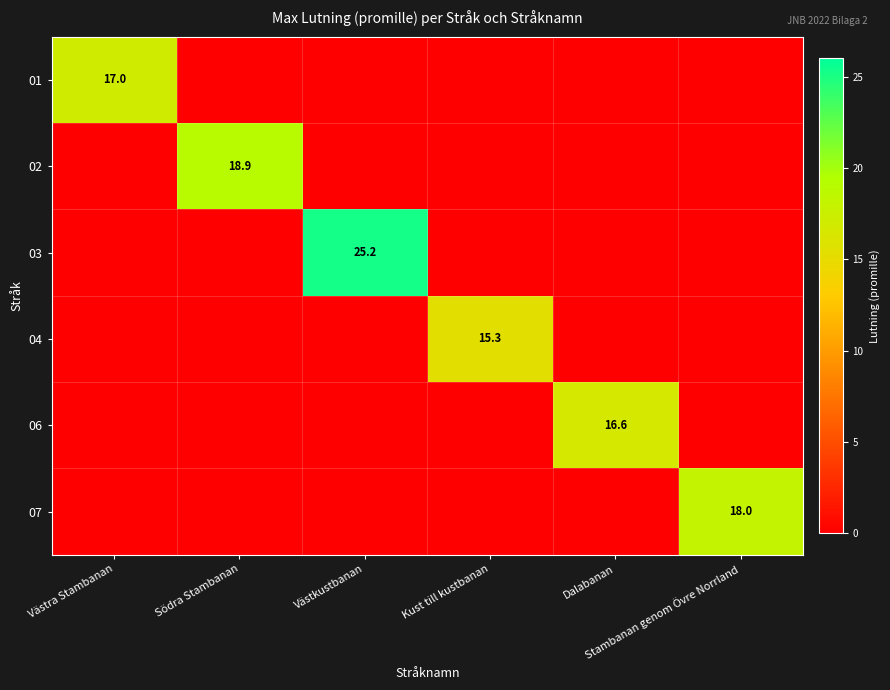

List the labels in order of 06 value, smallest first.

Västra Stambanan, Södra Stambanan, Västkustbanan, Kust till kustbanan, Stambanan genom Övre Norrland, Dalabanan